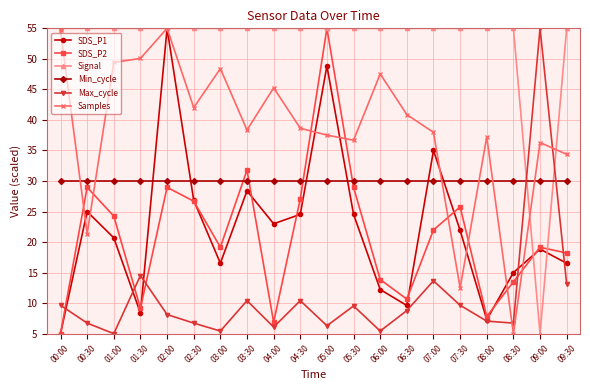

What is the total value across all series at 06:00?

164.1